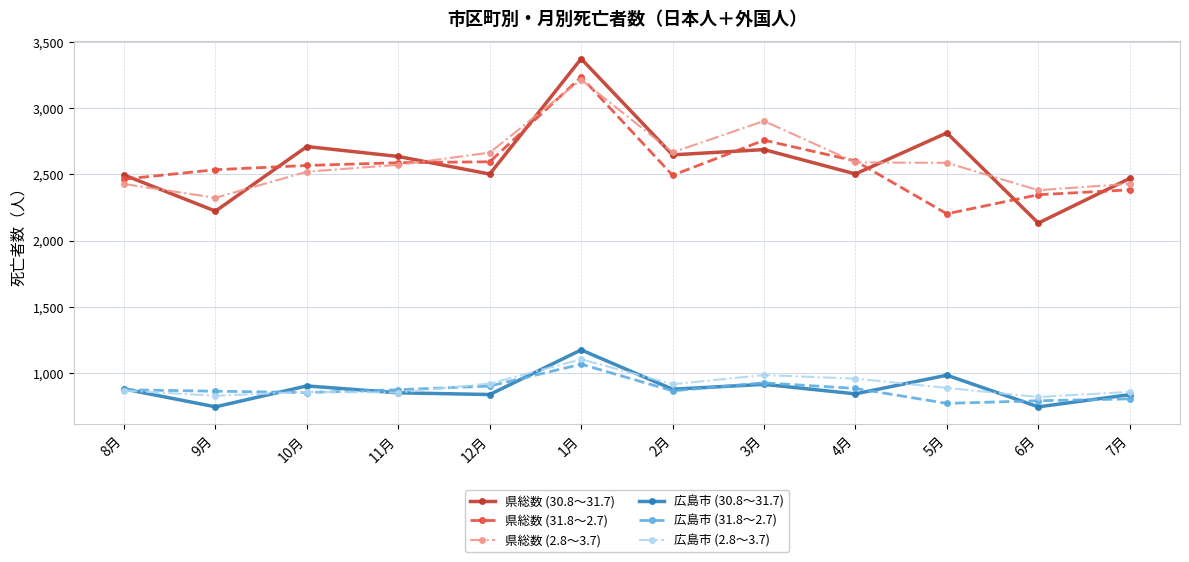

True or false: 広島市 (2.8～3.7) and 広島市 (30.8～31.7) intersect in this chart.

True